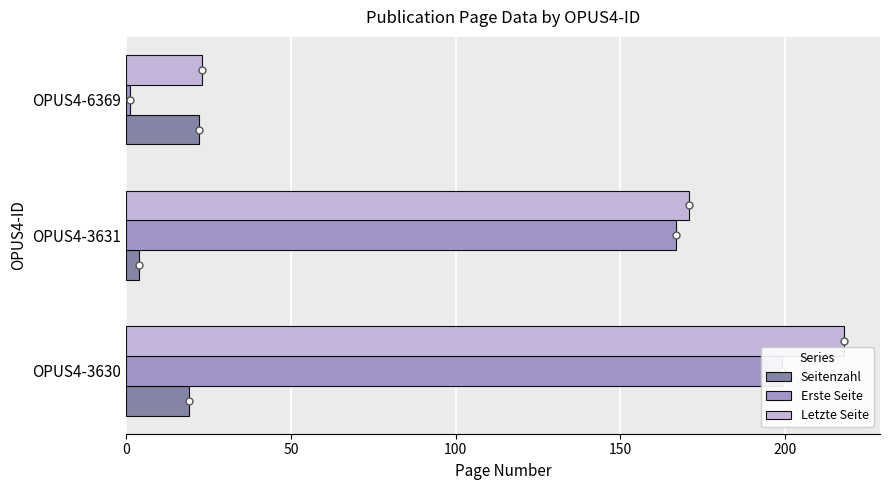

Reading left to right, list all the values displayed in this chart.

Seitenzahl: 19	4	22
Erste Seite: 199	167	1
Letzte Seite: 218	171	23